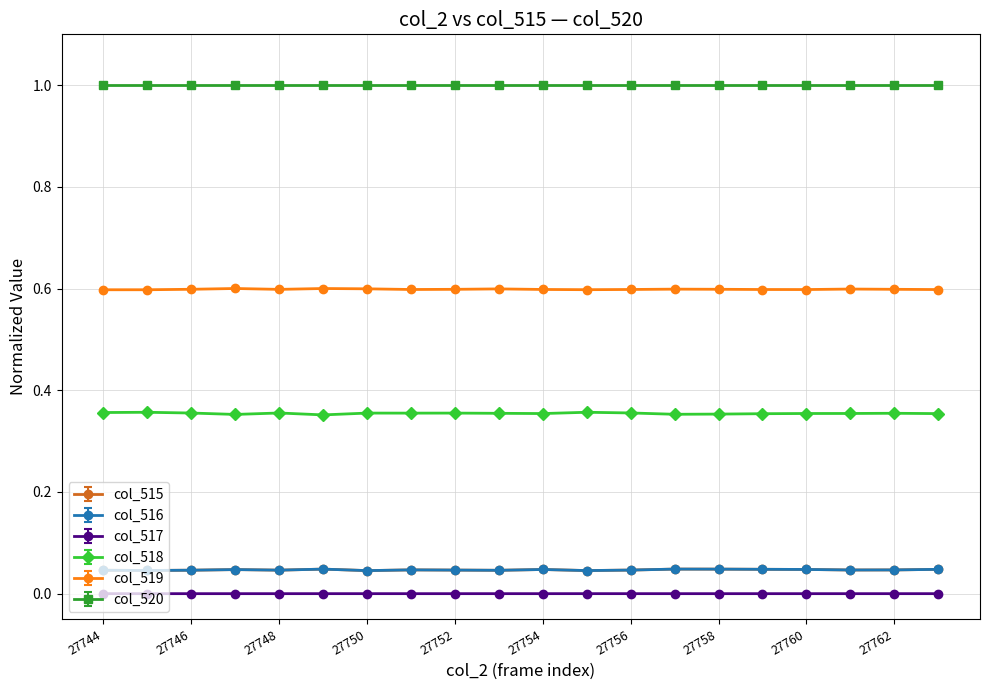

True or false: col_517 and col_519 intersect in this chart.

False